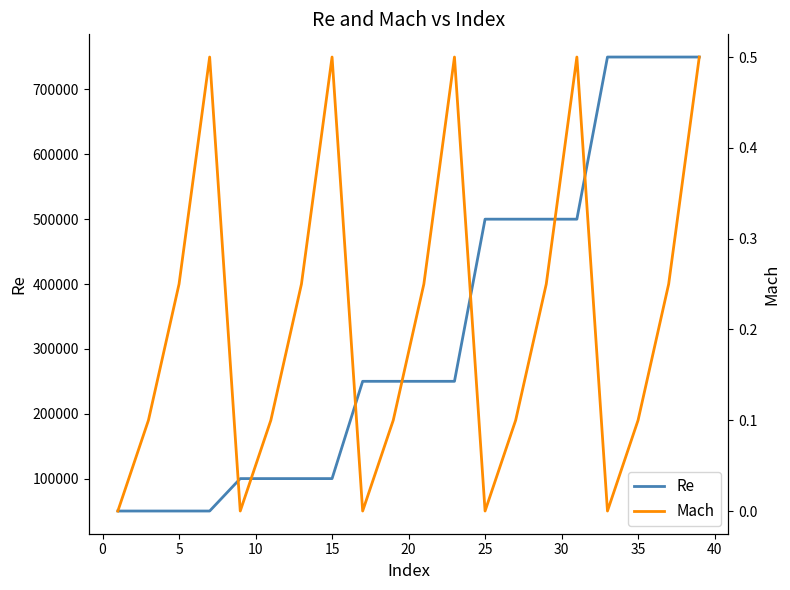

What is the sum of all Re values?

6600000